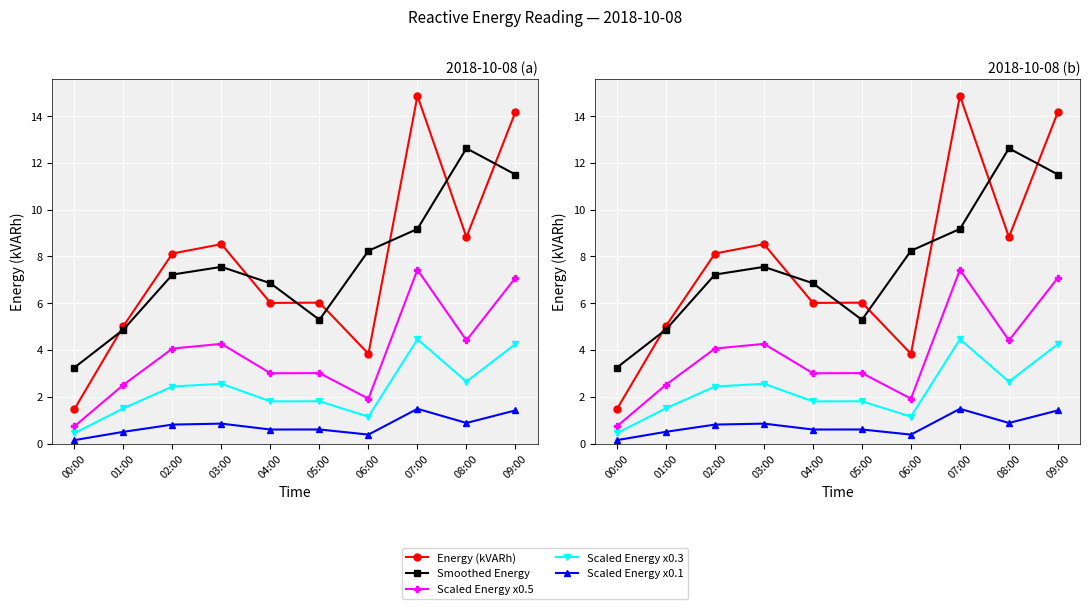

Reading left to right, extract all data points from this chart.

Energy (kVARh): 00:00=1.5	01:00=5.0	02:00=8.1	03:00=8.5	04:00=6.0	05:00=6.0	06:00=3.8	07:00=14.9	08:00=8.8	09:00=14.2
Smoothed Energy: 00:00=3.2	01:00=4.9	02:00=7.2	03:00=7.6	04:00=6.9	05:00=5.3	06:00=8.2	07:00=9.2	08:00=12.6	09:00=11.5
Scaled Energy x0.5: 00:00=0.7	01:00=2.5	02:00=4.1	03:00=4.3	04:00=3.0	05:00=3.0	06:00=1.9	07:00=7.4	08:00=4.4	09:00=7.1
Scaled Energy x0.3: 00:00=0.4	01:00=1.5	02:00=2.4	03:00=2.6	04:00=1.8	05:00=1.8	06:00=1.2	07:00=4.5	08:00=2.6	09:00=4.3
Scaled Energy x0.1: 00:00=0.1	01:00=0.5	02:00=0.8	03:00=0.9	04:00=0.6	05:00=0.6	06:00=0.4	07:00=1.5	08:00=0.9	09:00=1.4